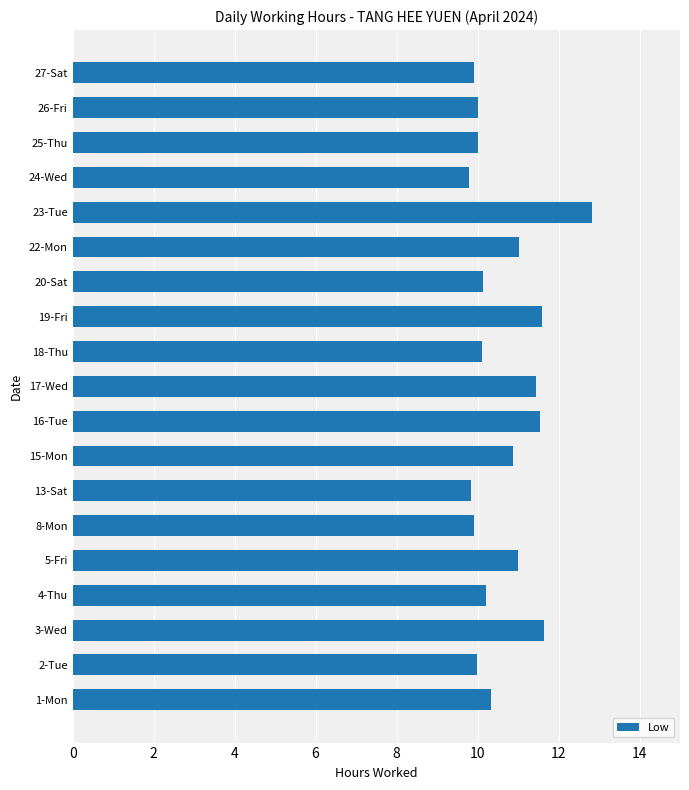

What is the smallest value displayed?

9.8